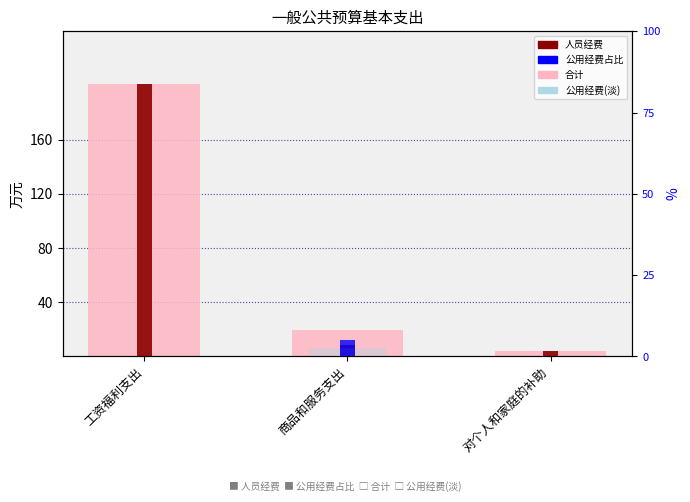

The value of 人员经费 at 对个人和家庭的补助 is 4.1. True or false?

True